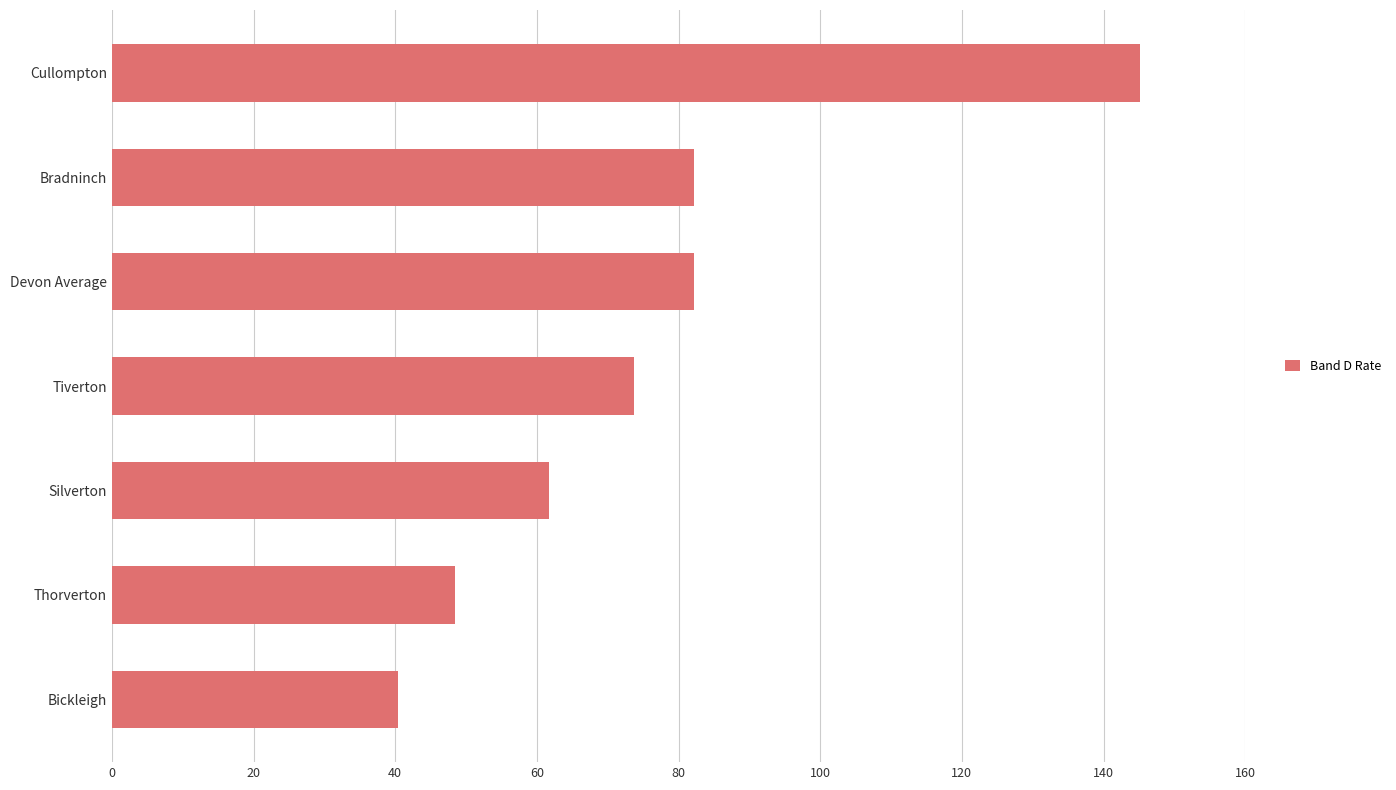

What is the change in value from Thorverton to Silverton?

+13.2